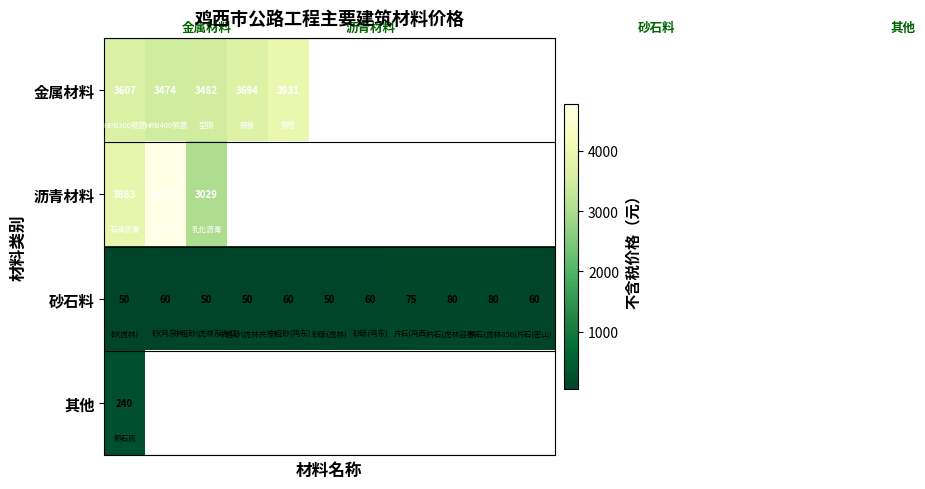

What is the difference between the second highest and minimum values in the 砂石料 series?

30